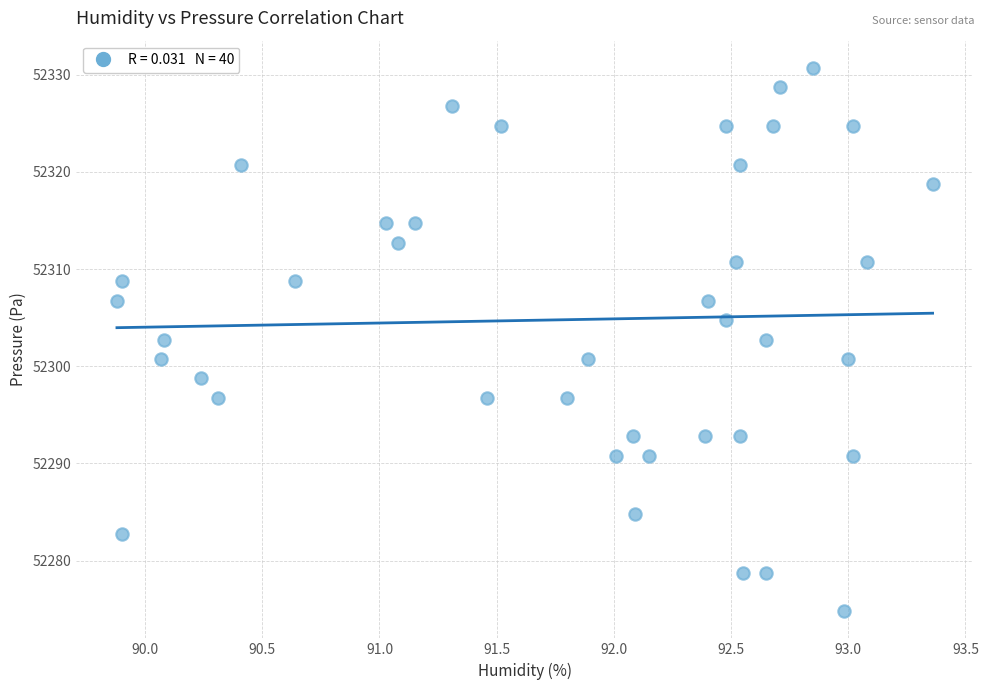

What is the range of Y values (max minus min)?

55.9